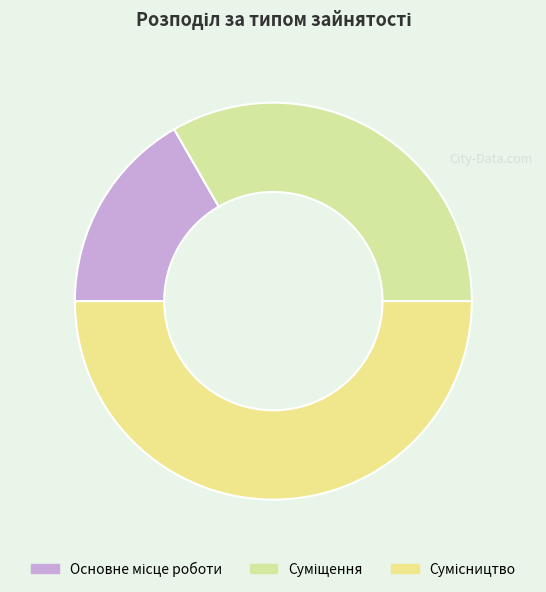

To the nearest percent, what is the average slice percentage?

33%